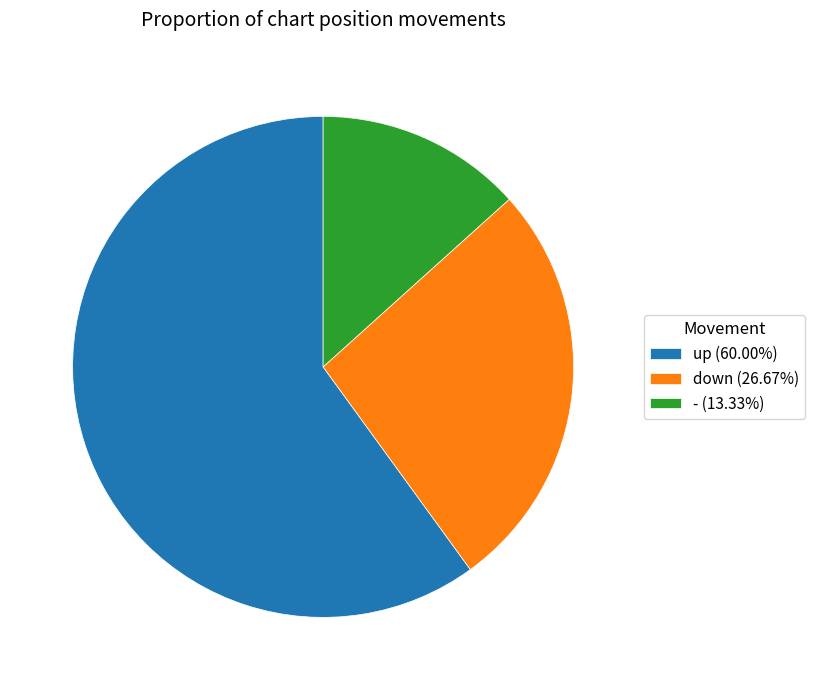

Which slice is the largest?

up